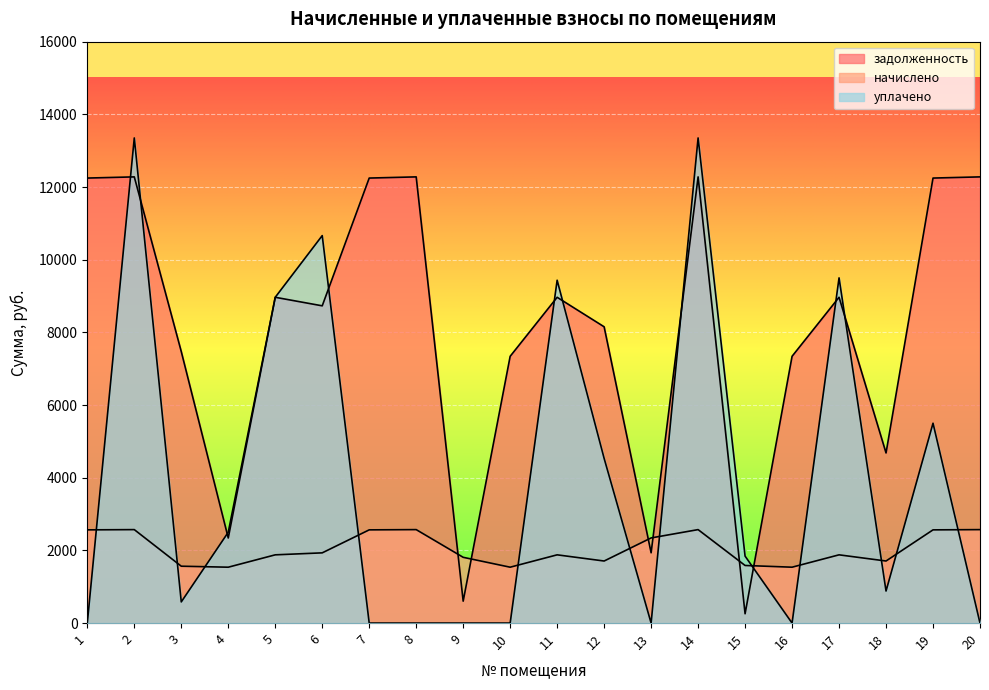

What are all the series names shown in the legend?

задолженность, начислено, уплачено